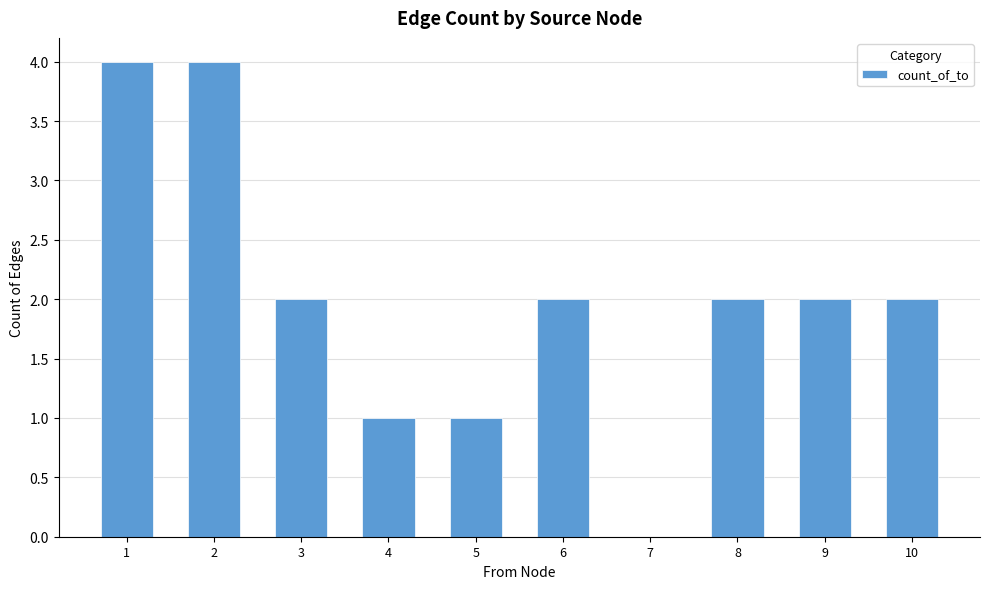

What is the change in value from 4 to 6?

+1